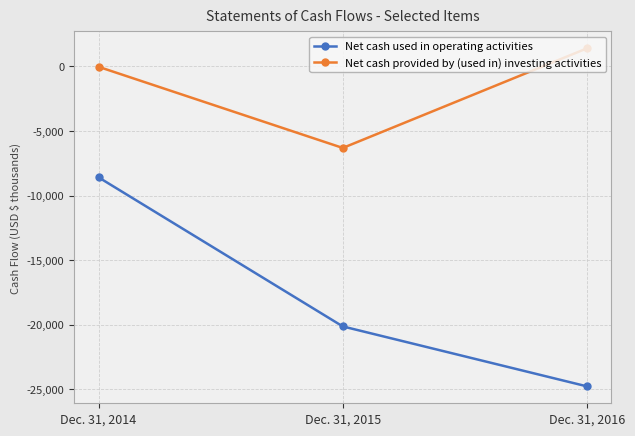

The value of Net cash provided by (used in) investing activities at Dec. 31, 2015 is -6314. True or false?

True